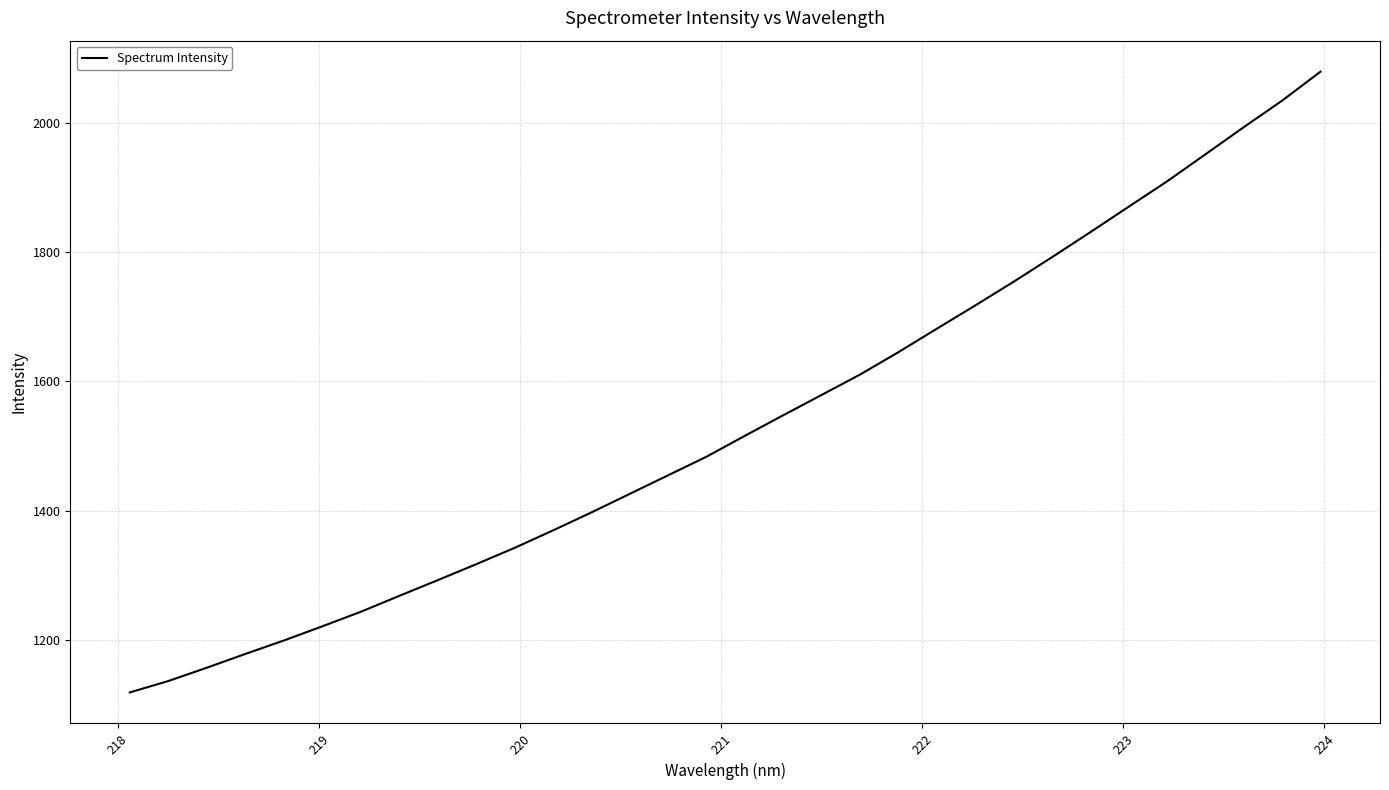

What is the smallest value displayed?

1118.8